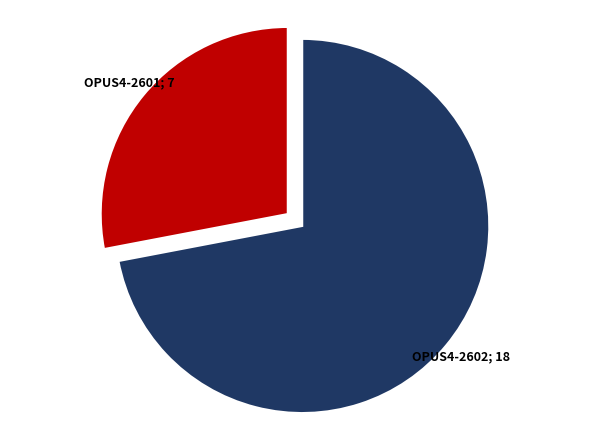

Is there a majority slice in this chart?

Yes